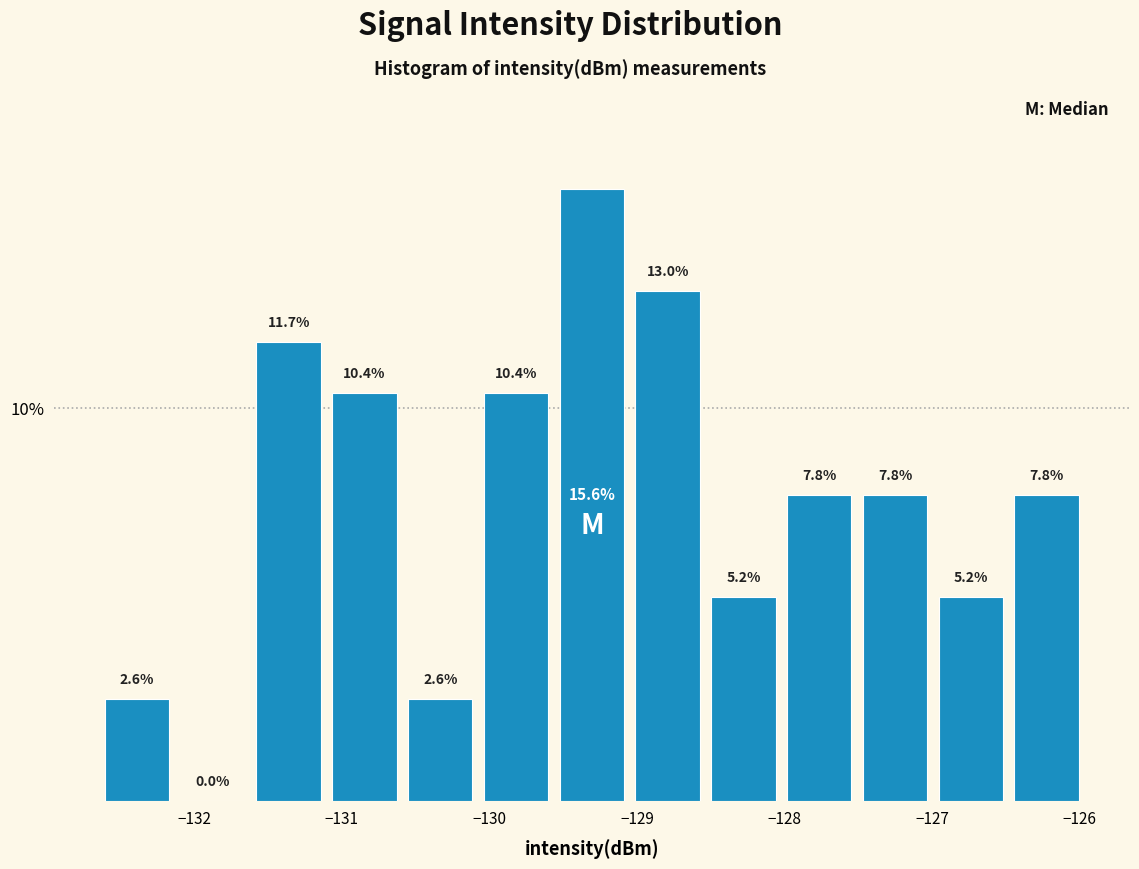

Reading left to right, transcribe this chart: for each bar, give the range it covers on the x-axis and its height. The bar edges are not printed on the chart, so give them approximately, as read against the axis.

-132.6 to -132.1: 2.6
-132.1 to -131.6: 0.0
-131.6 to -131.1: 11.7
-131.1 to -130.6: 10.4
-130.6 to -130.1: 2.6
-130.1 to -129.6: 10.4
-129.6 to -129.0: 15.6
-129.0 to -128.5: 13.0
-128.5 to -128.0: 5.2
-128.0 to -127.5: 7.8
-127.5 to -127.0: 7.8
-127.0 to -126.5: 5.2
-126.5 to -126.0: 7.8